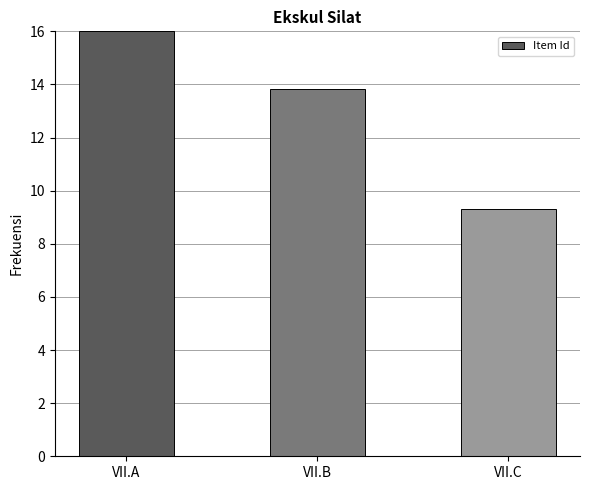

What is the change in value from VII.B to VII.C?

-4.5